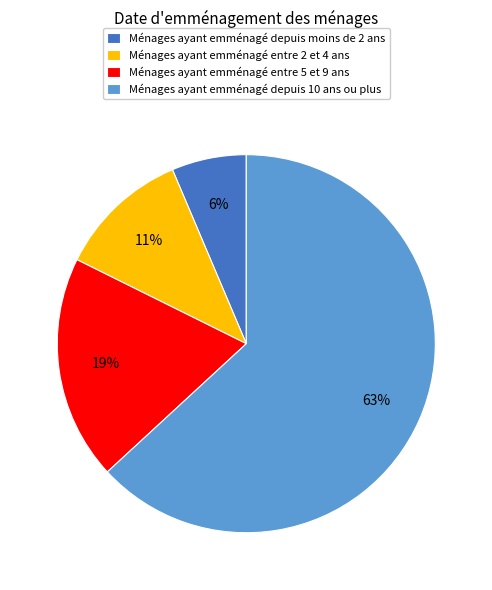

Do Ménages ayant emménagé entre 2 et 4 ans and Ménages ayant emménagé depuis 10 ans ou plus together represent more than half of the pie?

Yes